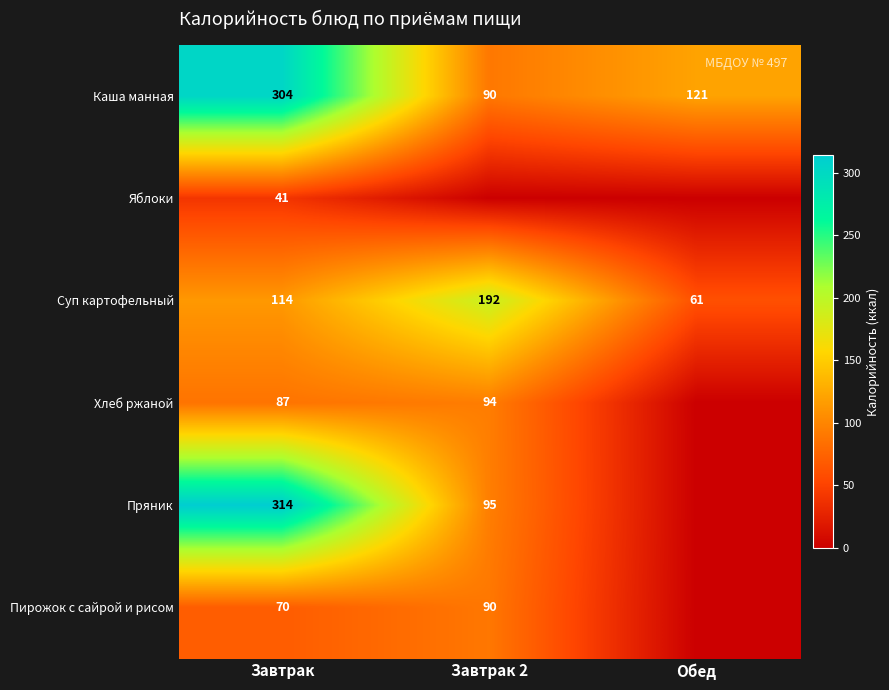

True or false: Пряник has a value of 525 at Завтрак.

False